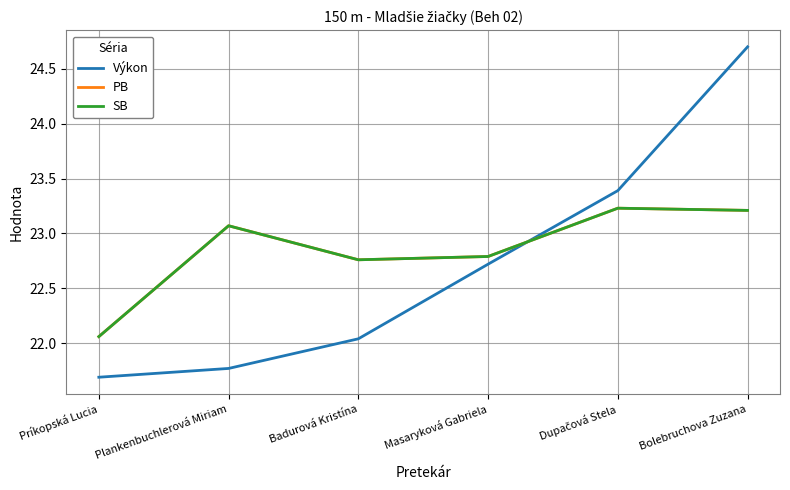

Which category has the highest value in the PB series?

Dupačová Stela